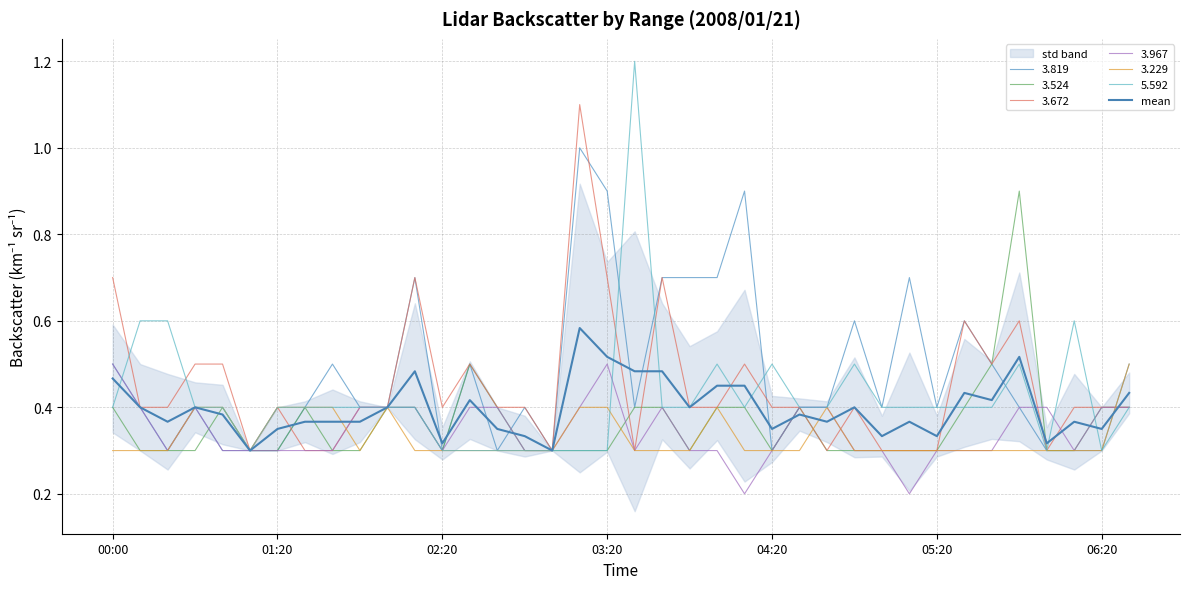

What is the label of the 23rd point from the left?

22